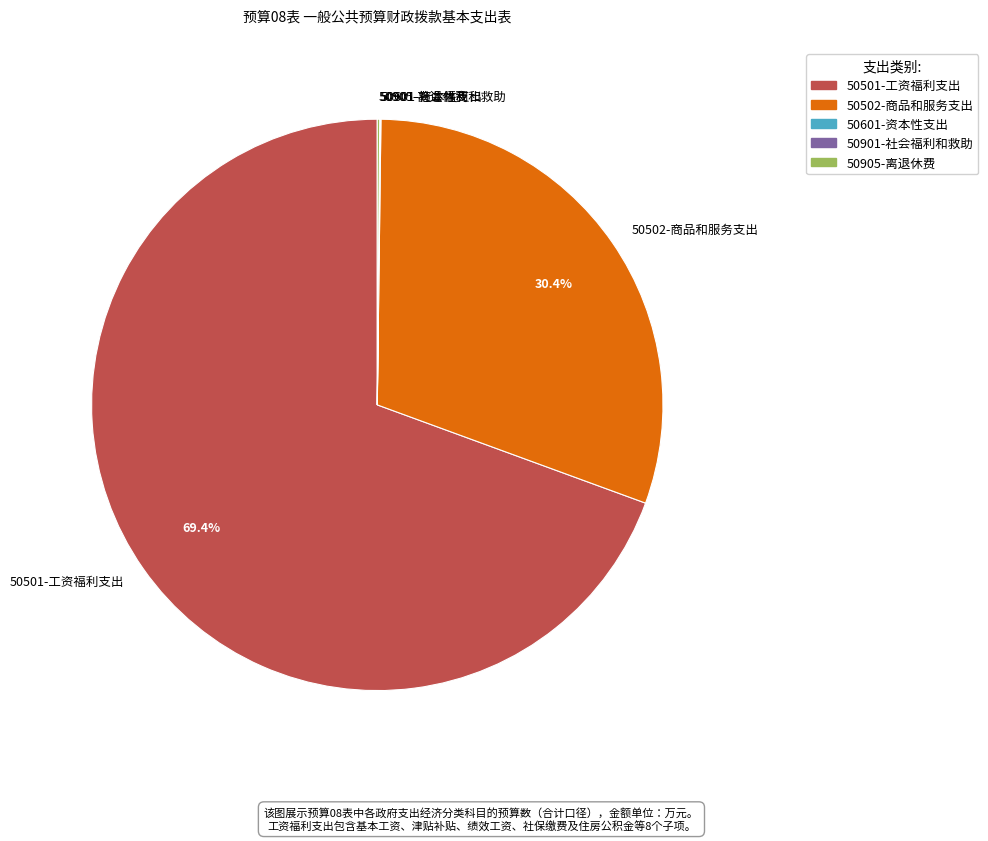

Which category has the biggest portion of the pie?

50501-工资福利支出